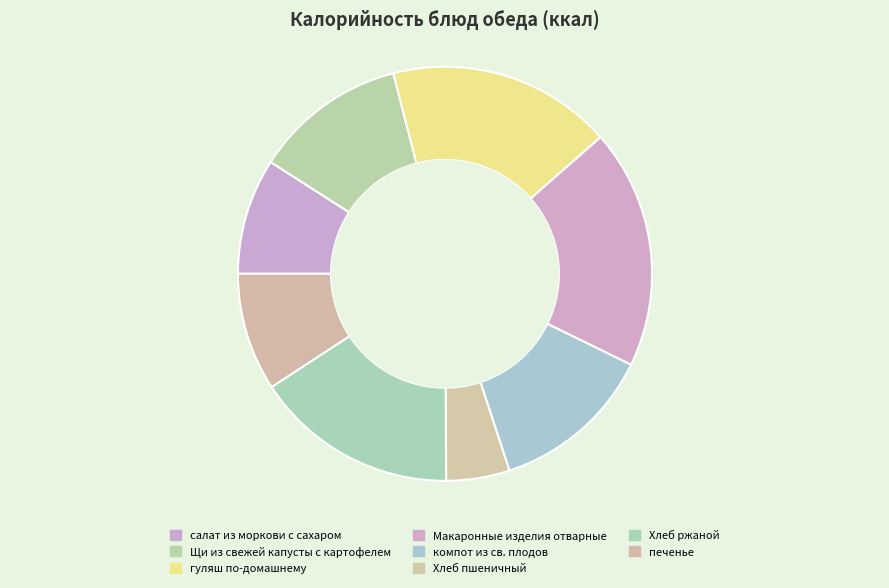

Is there any slice that represents more than half of the pie?

No